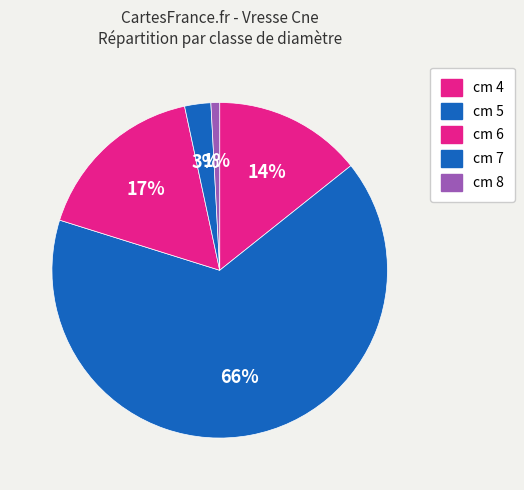

How many segments does this pie chart have?

5